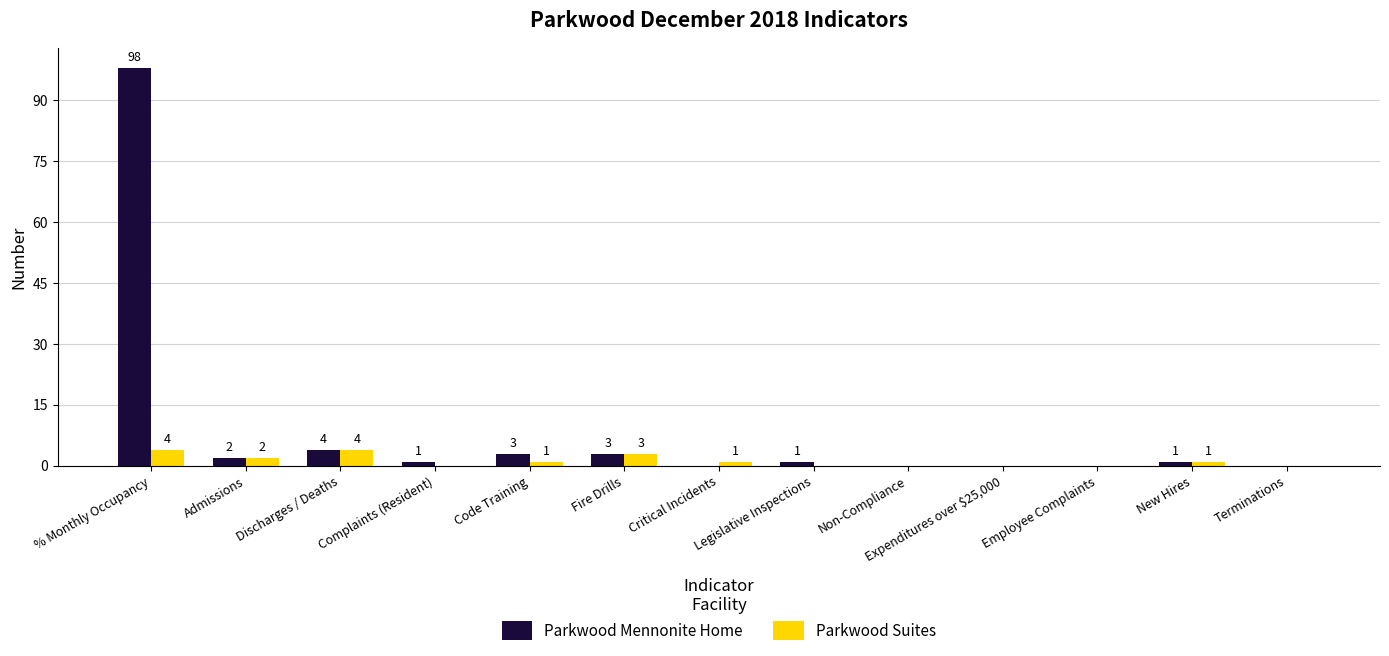

Where does the Parkwood Mennonite Home series first go above 1?

% Monthly Occupancy